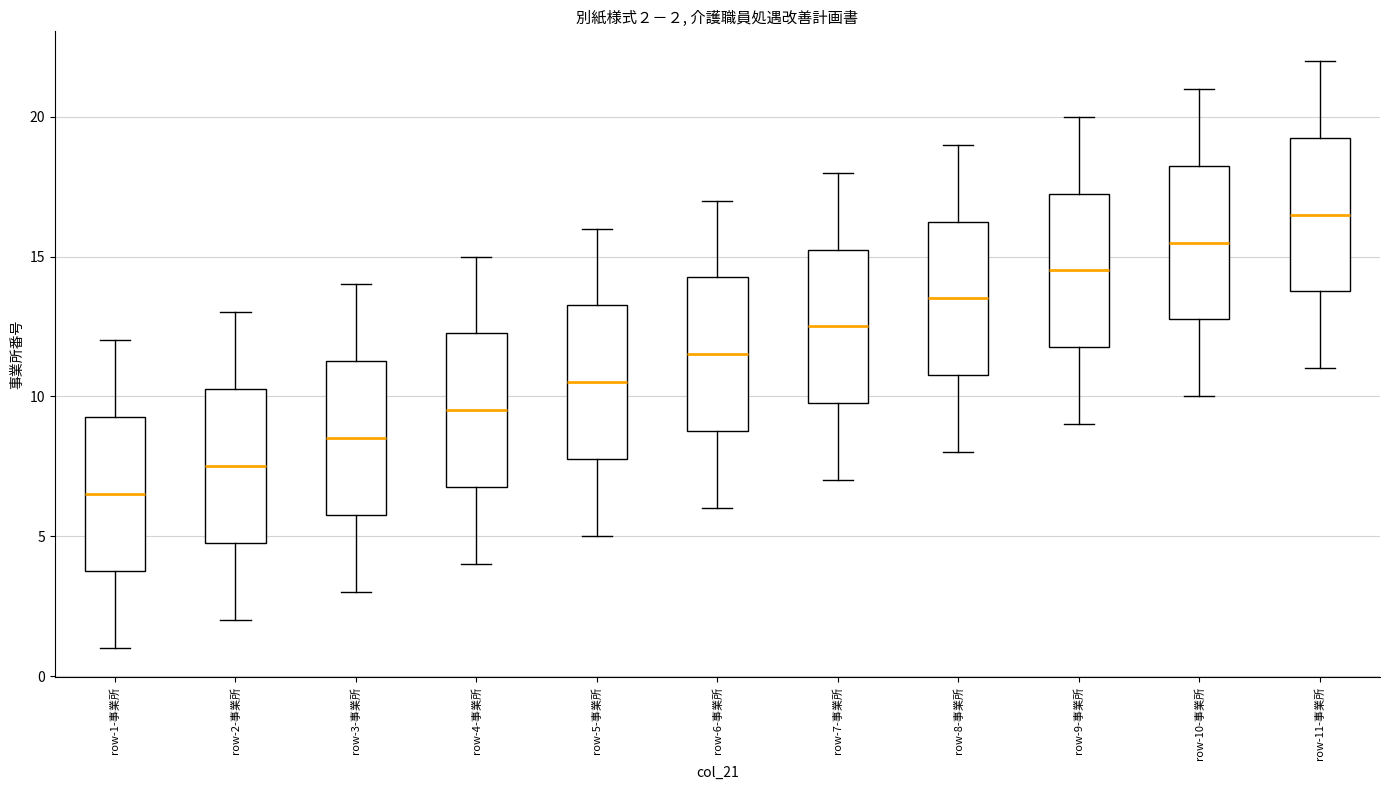

Which box has the lowest median line?

row-1-事業所